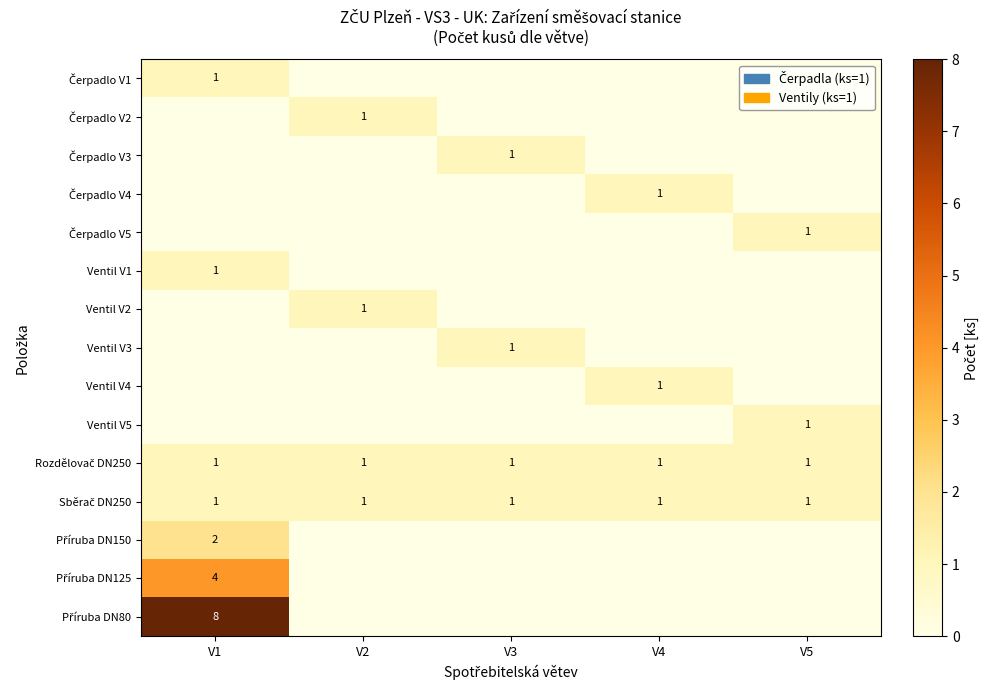

How many positive values does the Čerpadlo V3 series have?

1